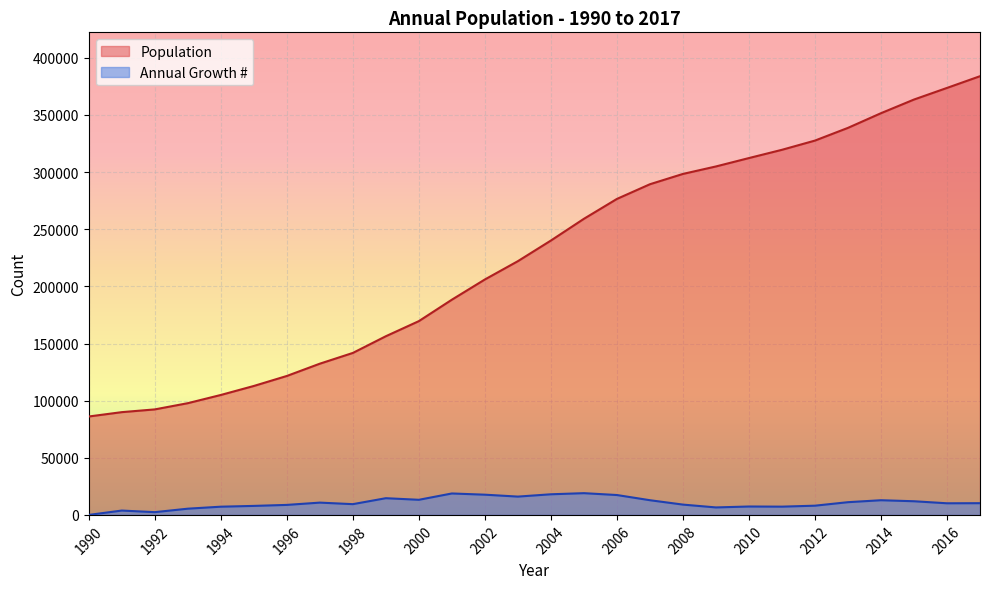

What is the sum of all Annual Growth # values?

297818.8